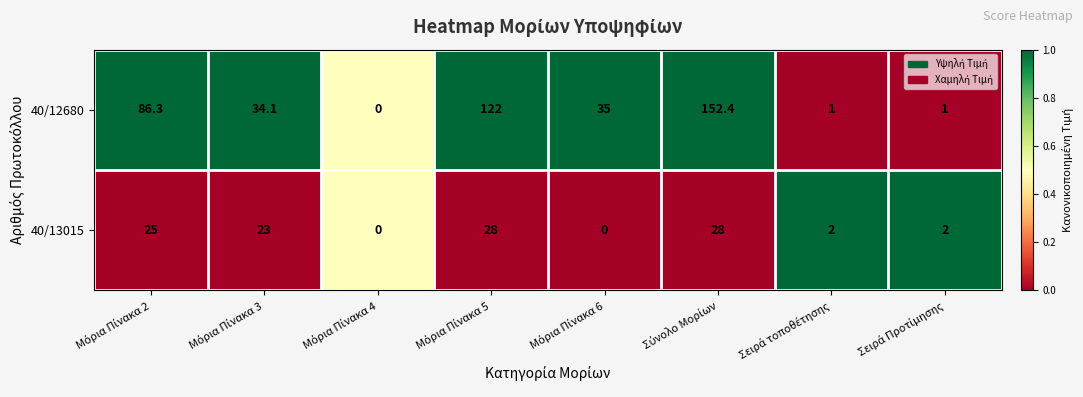

Rank the series by their maximum value, from lowest to highest.

40/13015, 40/12680